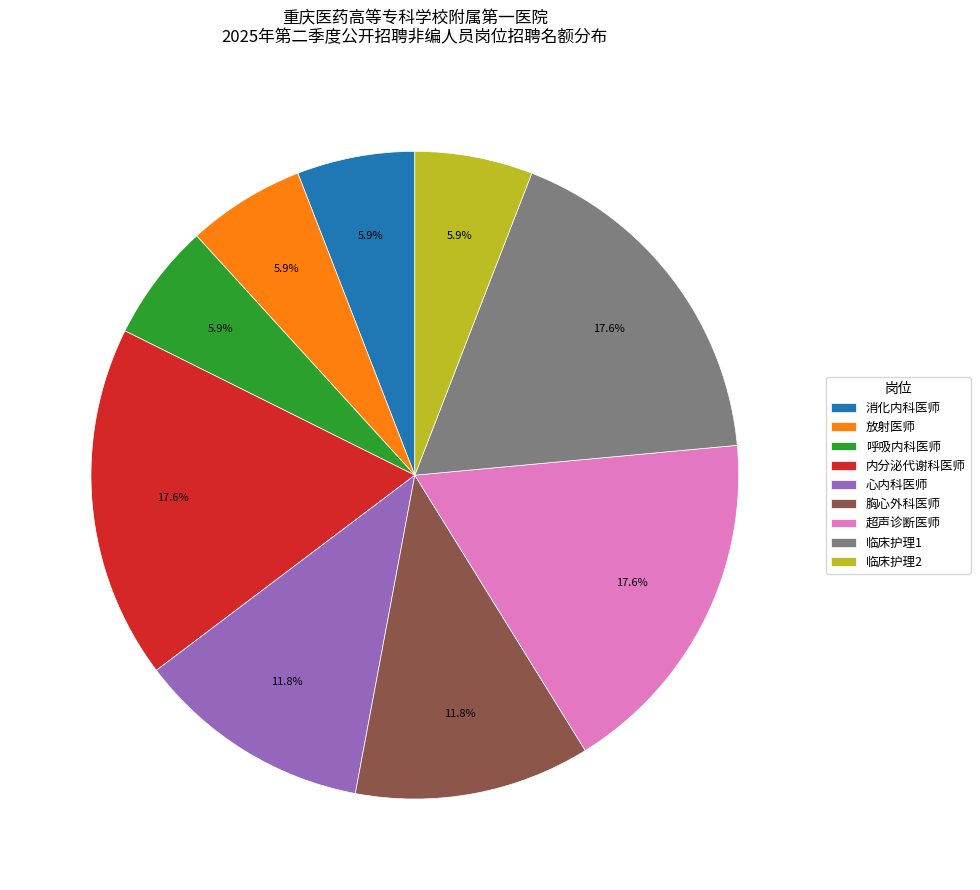

Does 放射医师 represent more than half of the total?

No